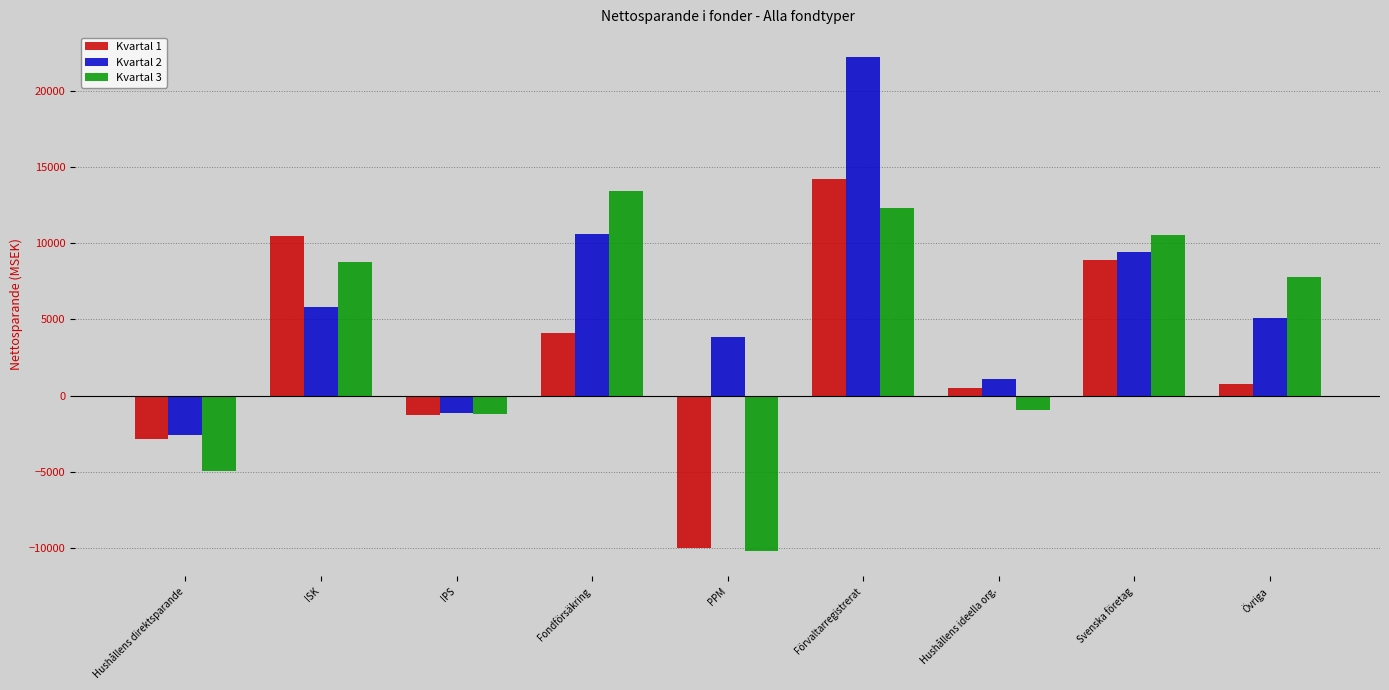

Is it true that Kvartal 3 equals -918.0 at Hushållens ideella org.?

True